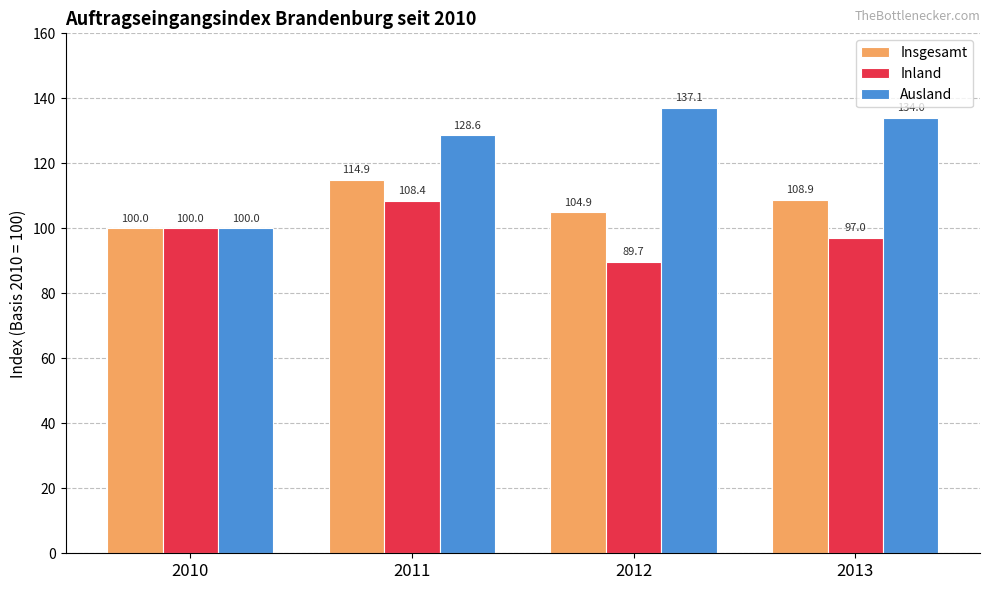

At how many categories does at least one series exceed 118?

3